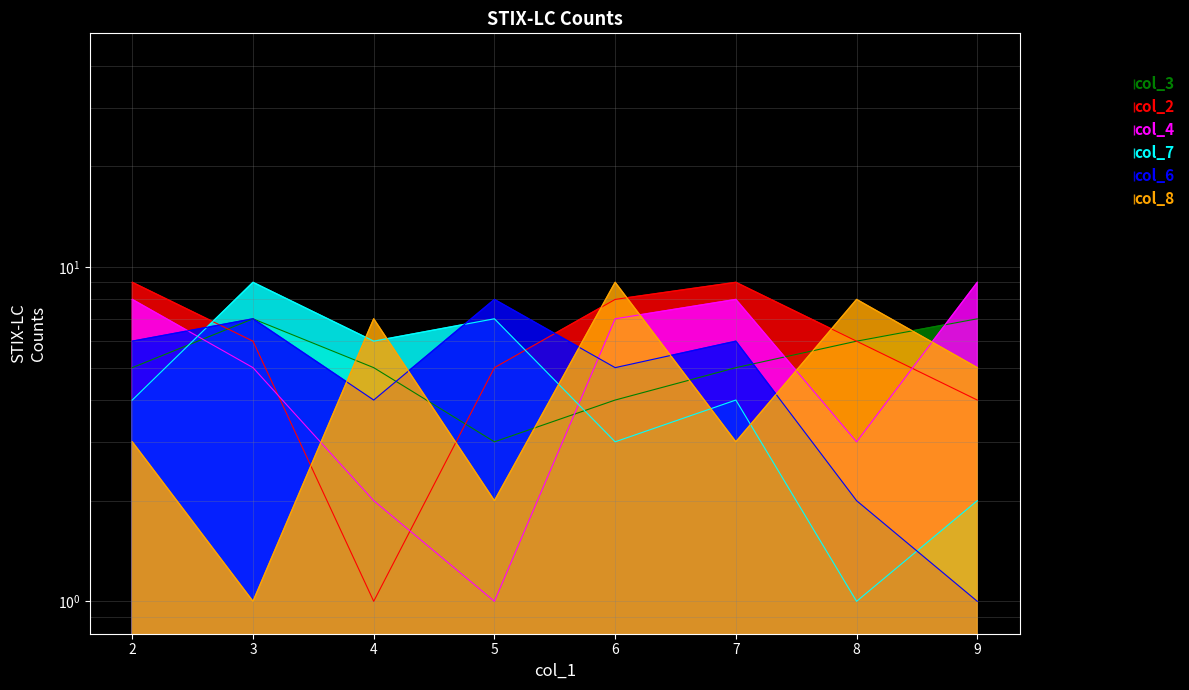

What is the difference between the maximum and minimum values in the col_6 series?

7